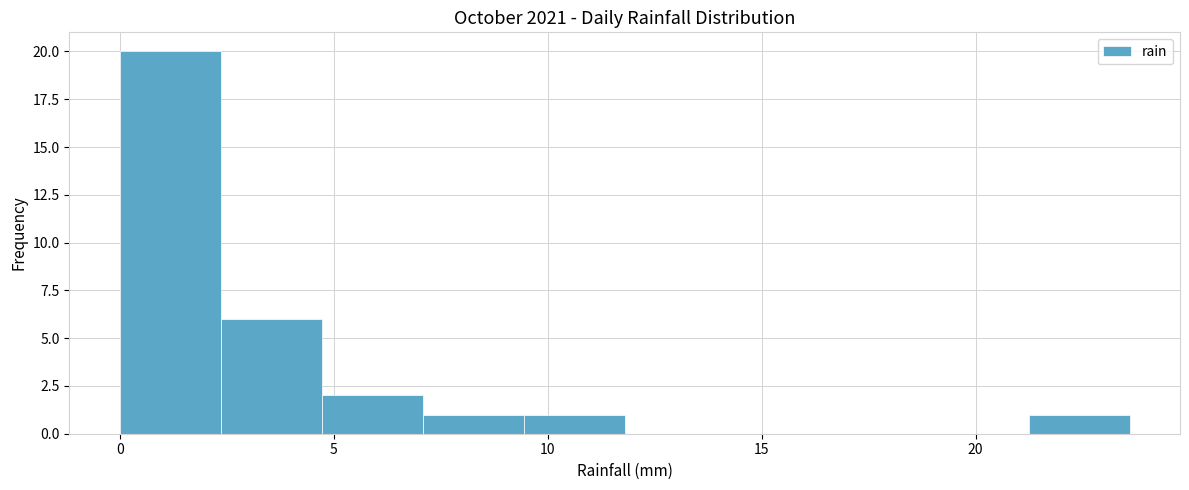

Reading left to right, list every bar in this chart as the range it spans on the x-axis followed by its height. Neither the bar edges nor the heights are printed on the chart, so give them approximately, as read against the axes.

0.0 to 2.5: 20
2.5 to 4.5: 6
4.5 to 7.0: 2
7.0 to 9.5: 1
9.5 to 12.0: 1
12.0 to 14.0: 0
14.0 to 16.5: 0
16.5 to 19.0: 0
19.0 to 21.0: 0
21.0 to 23.5: 1